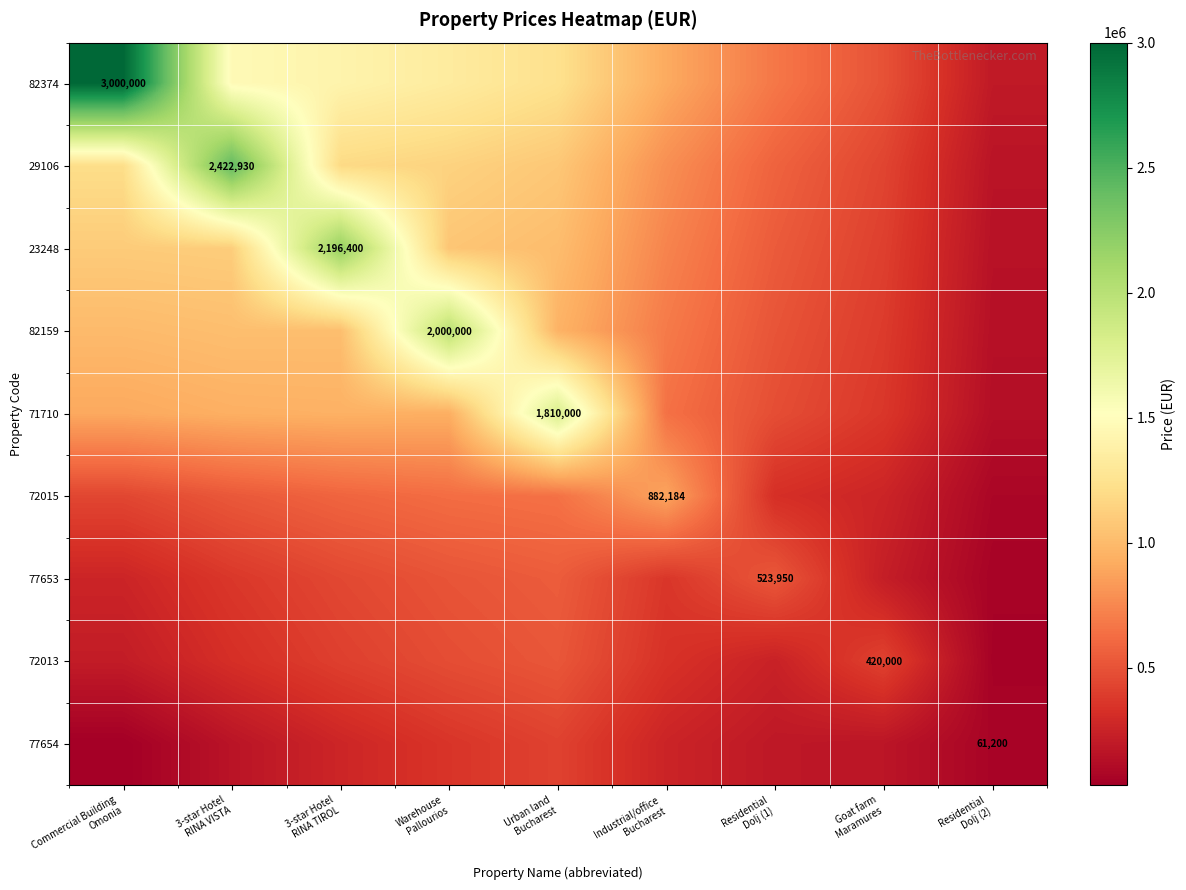

At which label is 72015 closest to 479197?

Commercial Building Omonia